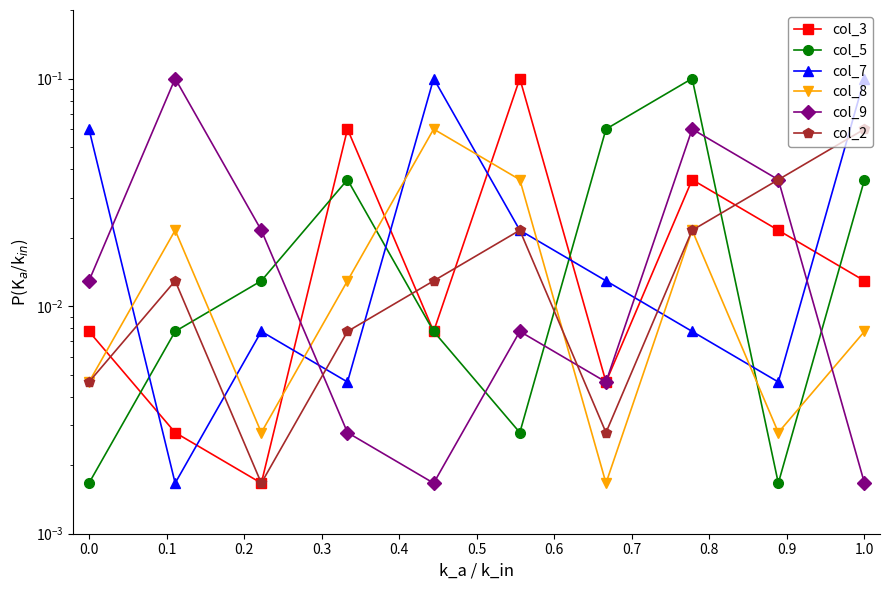

Reading right to left, transcribe all the data shown in this chart.

col_3: 0.0	0.0	0.0	0.0	0.1	0.0	0.1	0.0	0.0	0.0
col_5: 0.0	0.0	0.1	0.1	0.0	0.0	0.0	0.0	0.0	0.0
col_7: 0.1	0.0	0.0	0.0	0.0	0.1	0.0	0.0	0.0	0.1
col_8: 0.0	0.0	0.0	0.0	0.0	0.1	0.0	0.0	0.0	0.0
col_9: 0.0	0.0	0.1	0.0	0.0	0.0	0.0	0.0	0.1	0.0
col_2: 0.1	0.0	0.0	0.0	0.0	0.0	0.0	0.0	0.0	0.0